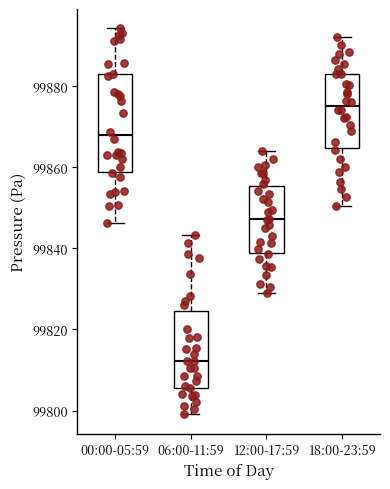

Where is the upper edge of the box for 00:00-05:59 on the y-axis? The values are not printed on the chart, so give them approximately, as read against the axis.

99882